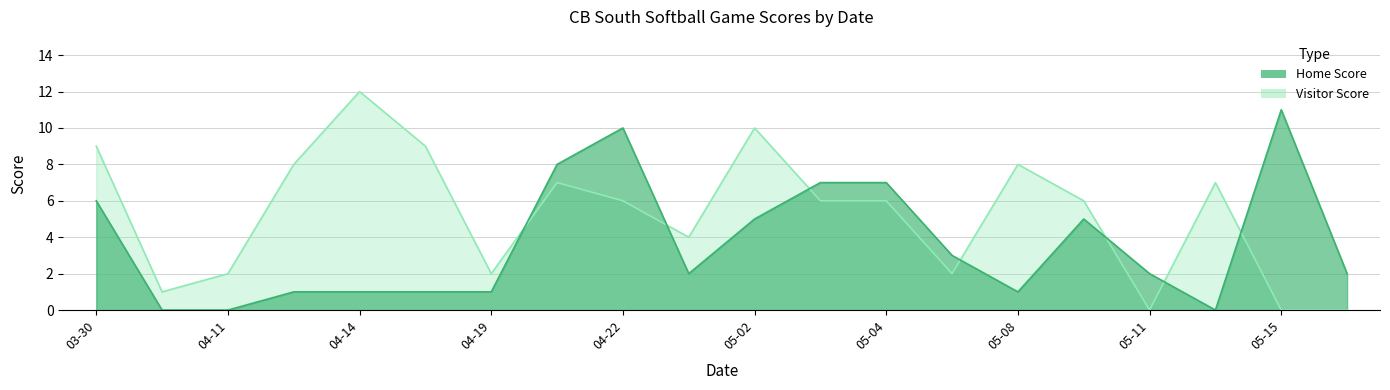

What is the average value of the Visitor Score series?

5